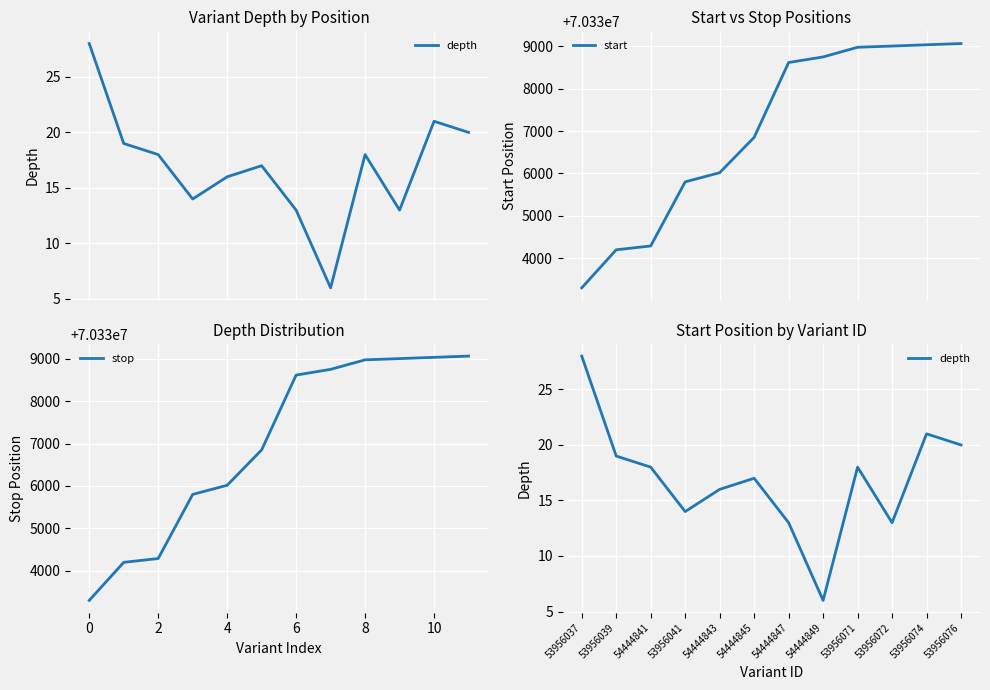

What is the difference between the maximum and minimum values in the start series?

5769